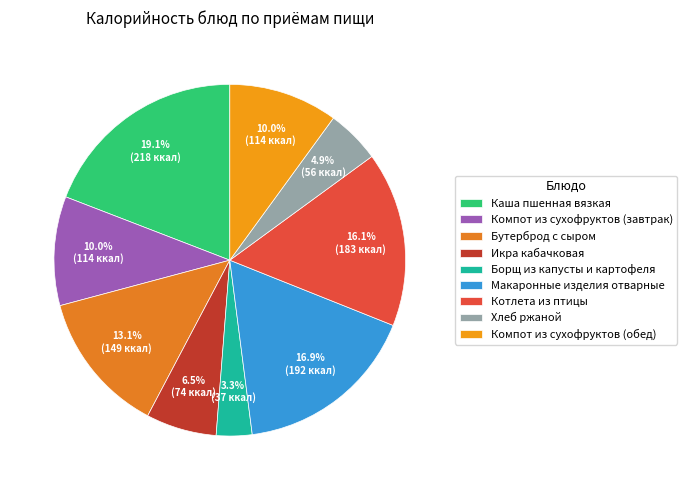

How many slices are in this pie chart?

9